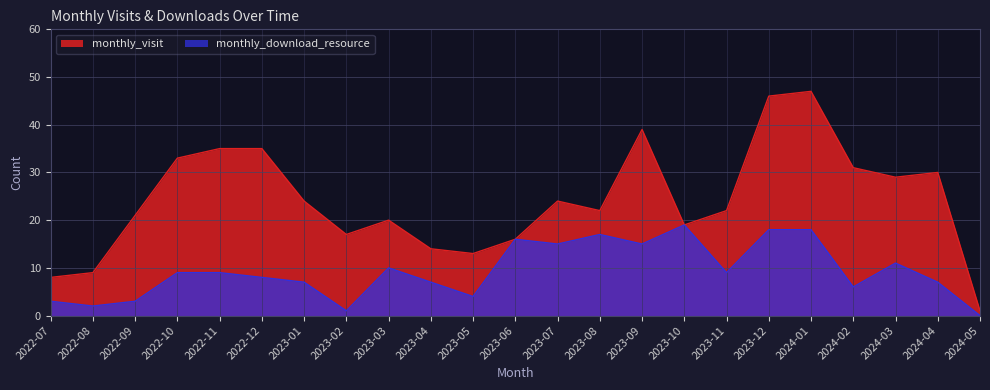

Which series has the largest range (max minus min)?

monthly_visit